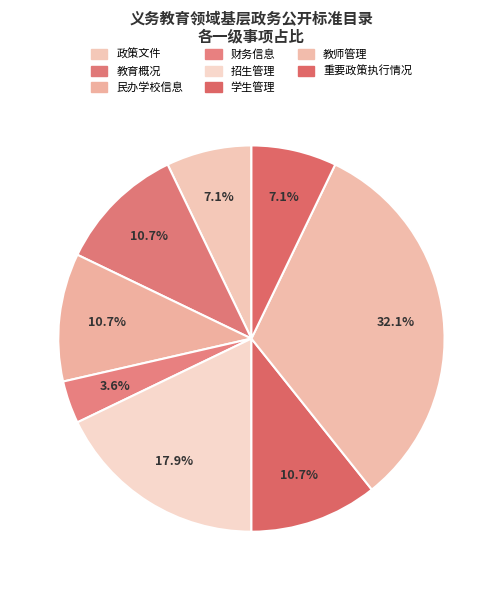

How many segments does this pie chart have?

8